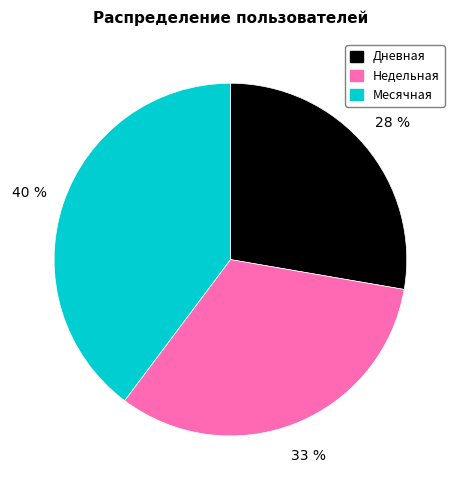

Do Дневная and Недельная together represent more than half of the pie?

Yes